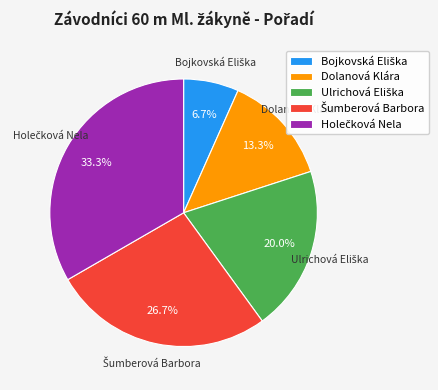

Is there a majority slice in this chart?

No